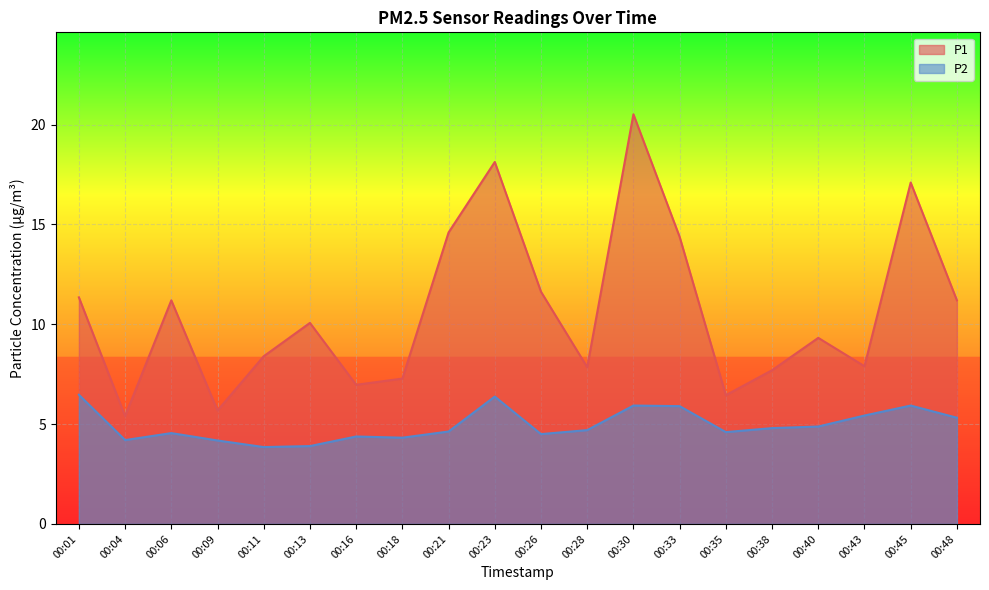

List the series in order of their overall mean, highest first.

P1, P2